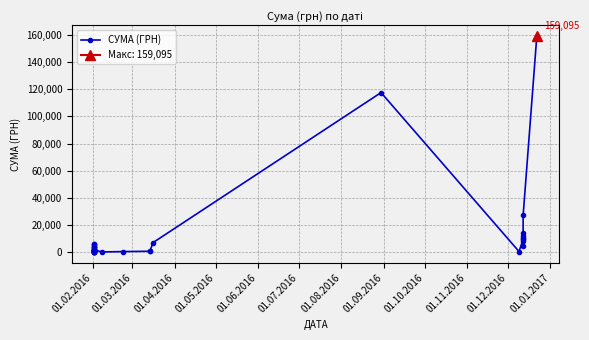

How many lines are shown in the chart?

1